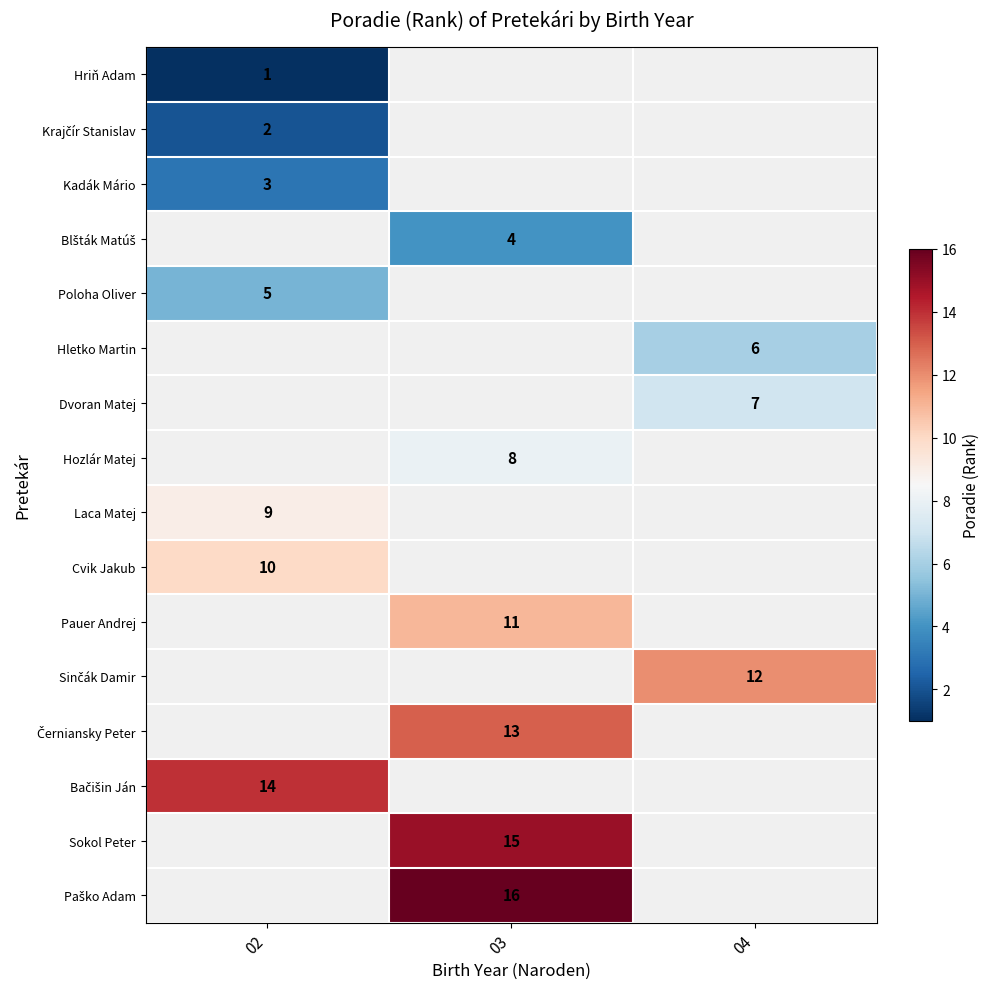

The Cvik Jakub series shows 10 at 02. True or false?

True